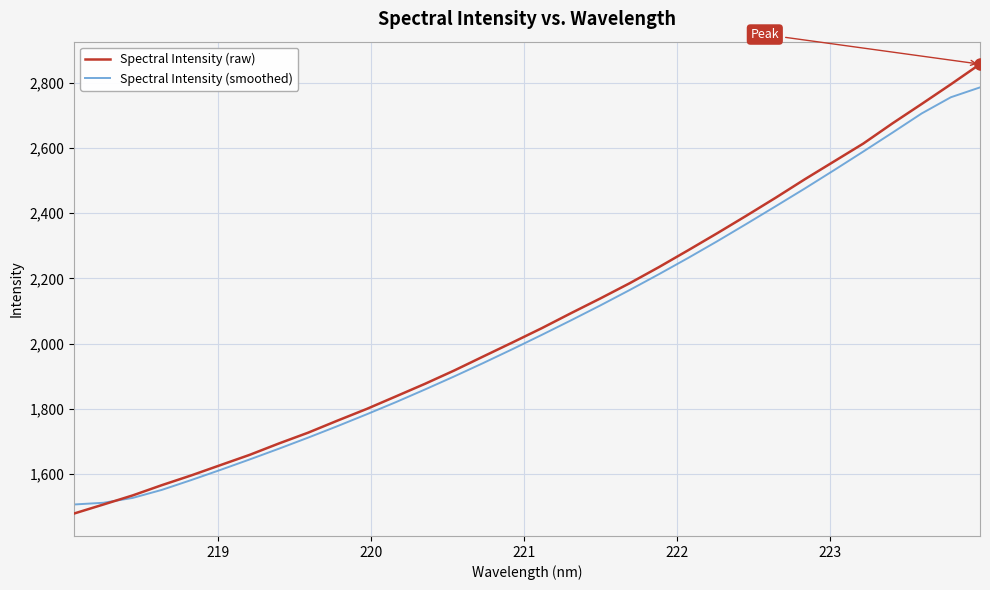

List the series in order of their overall mean, lowest first.

Spectral Intensity (smoothed), Spectral Intensity (raw)